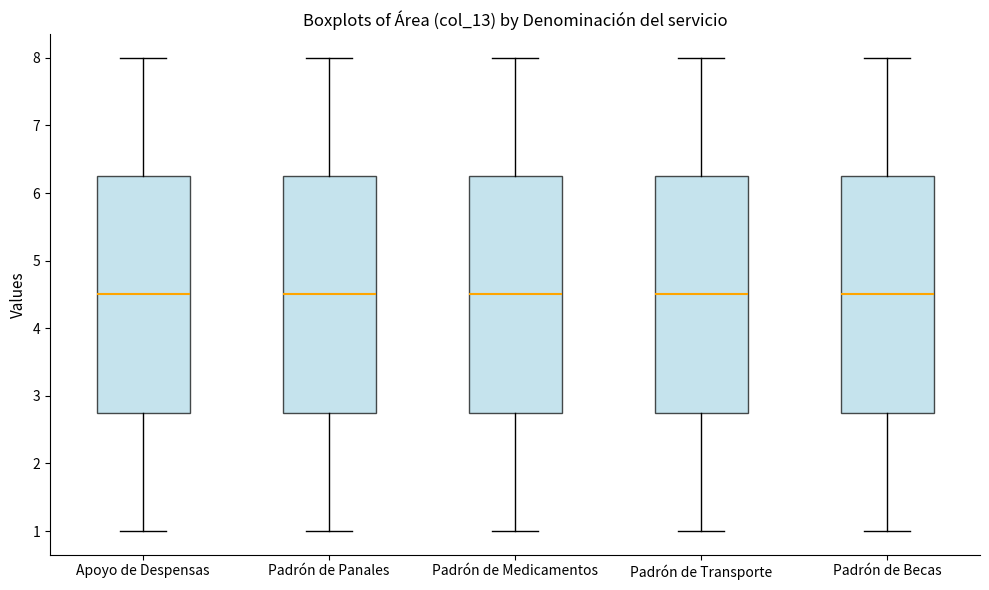

Reading left to right, transcribe this box plot: for each box, give where its median line is, the range the box spans, and where its two whiskers end, as read against the y-axis. The values are not printed on the chart, so give them approximately, as read against the axis.

Apoyo de Despensas: median 4.5, box 2.8 to 6.3, whiskers 1.0 to 8.0
Padrón de Panales: median 4.5, box 2.8 to 6.3, whiskers 1.0 to 8.0
Padrón de Medicamentos: median 4.5, box 2.8 to 6.3, whiskers 1.0 to 8.0
Padrón de Transporte: median 4.5, box 2.8 to 6.3, whiskers 1.0 to 8.0
Padrón de Becas: median 4.5, box 2.8 to 6.3, whiskers 1.0 to 8.0